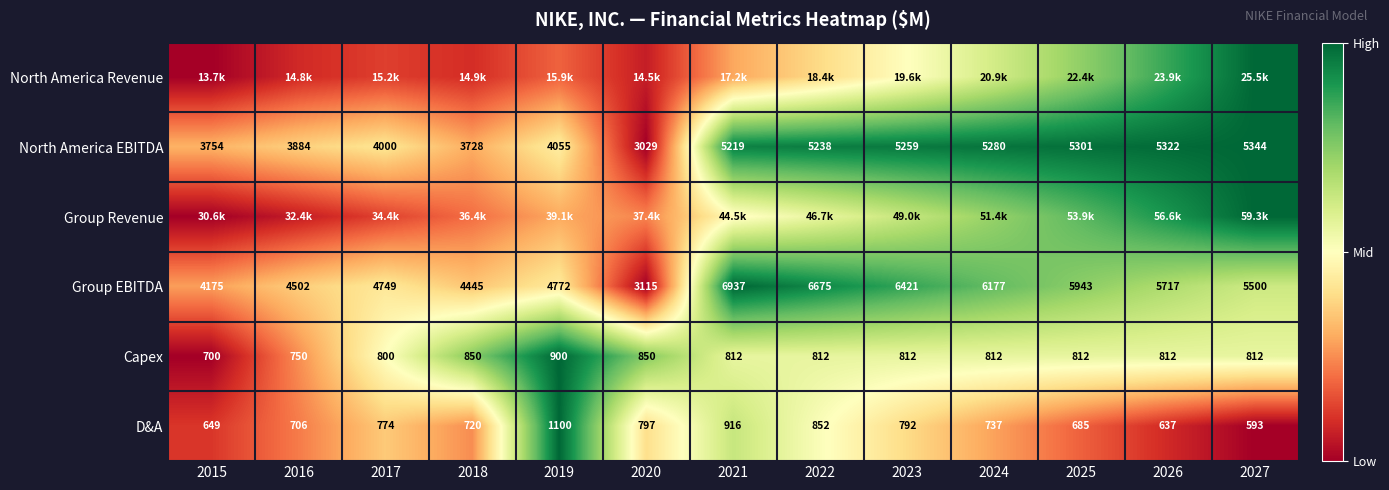

The value of D&A at 2023 is 0.2. True or false?

False